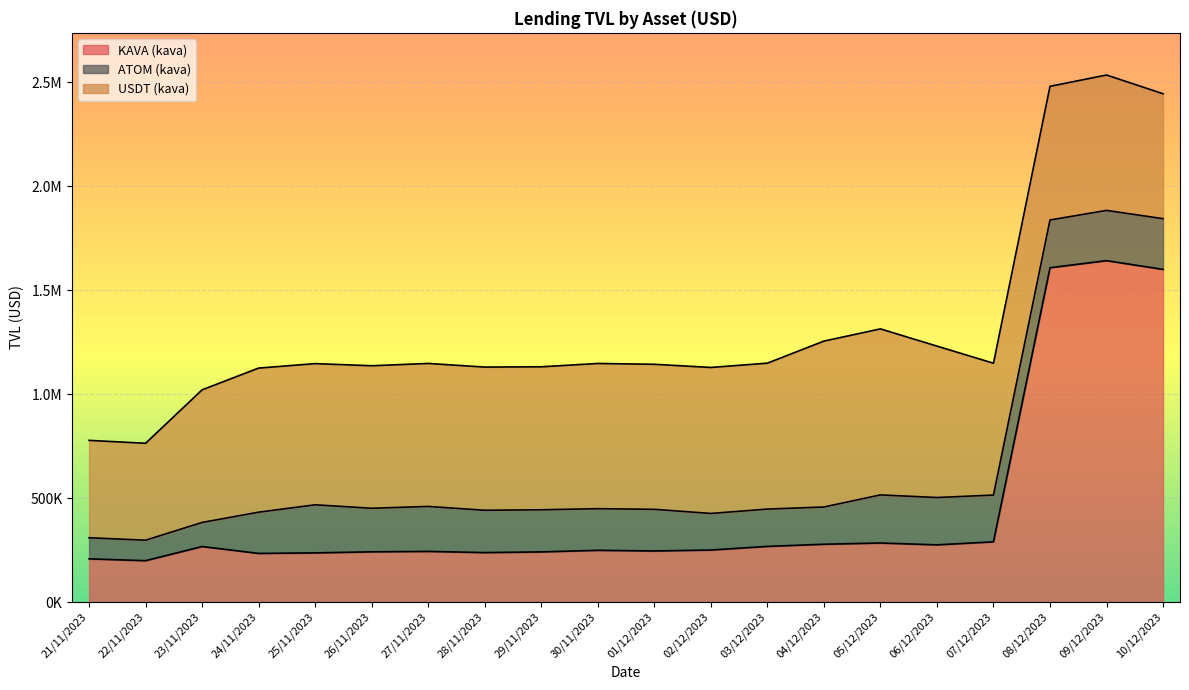

Which series has the largest total across all categories?

USDT (kava)